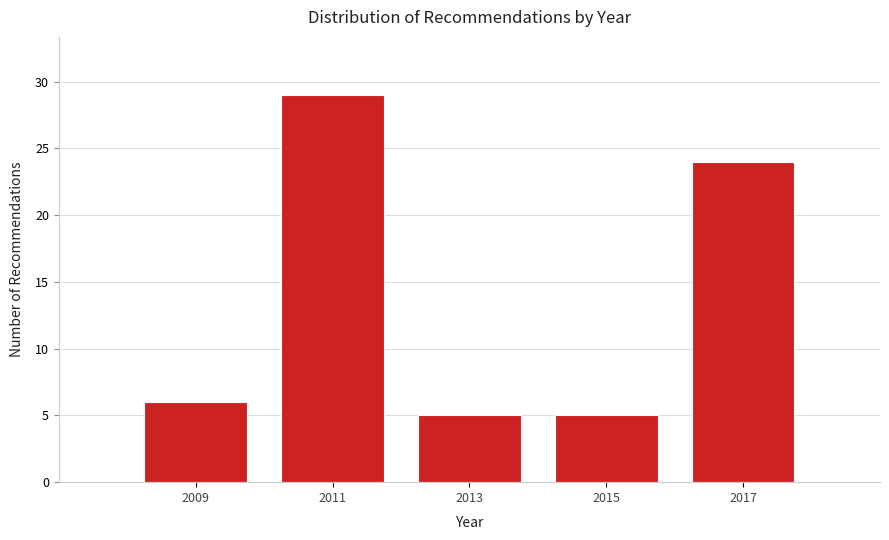

Reading left to right, list all the values displayed in this chart.

2009=6	2011=29	2013=5	2015=5	2017=24